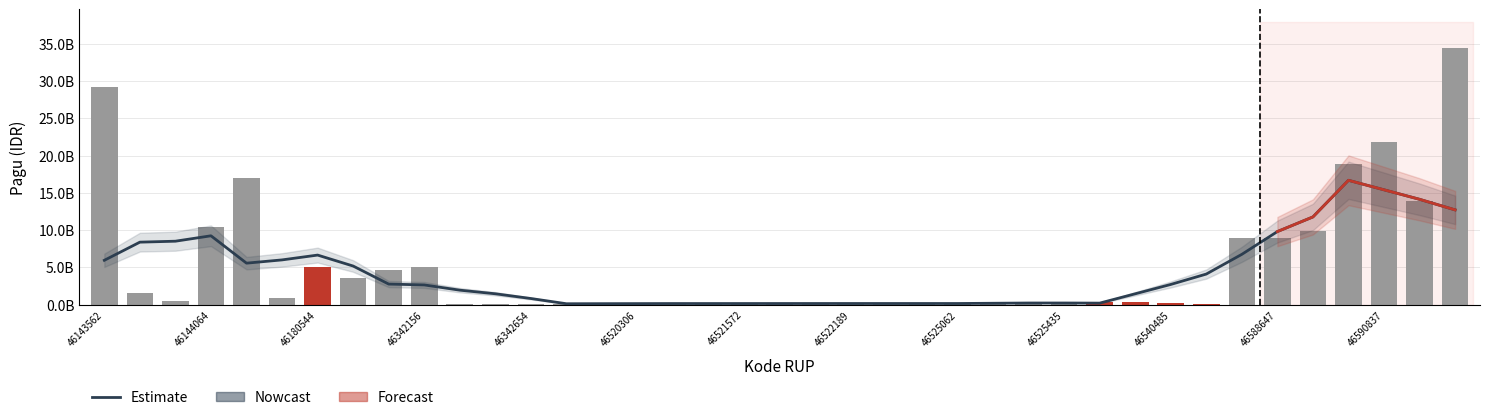

What is the change in value from 46144208 to 46520306?

-736513100